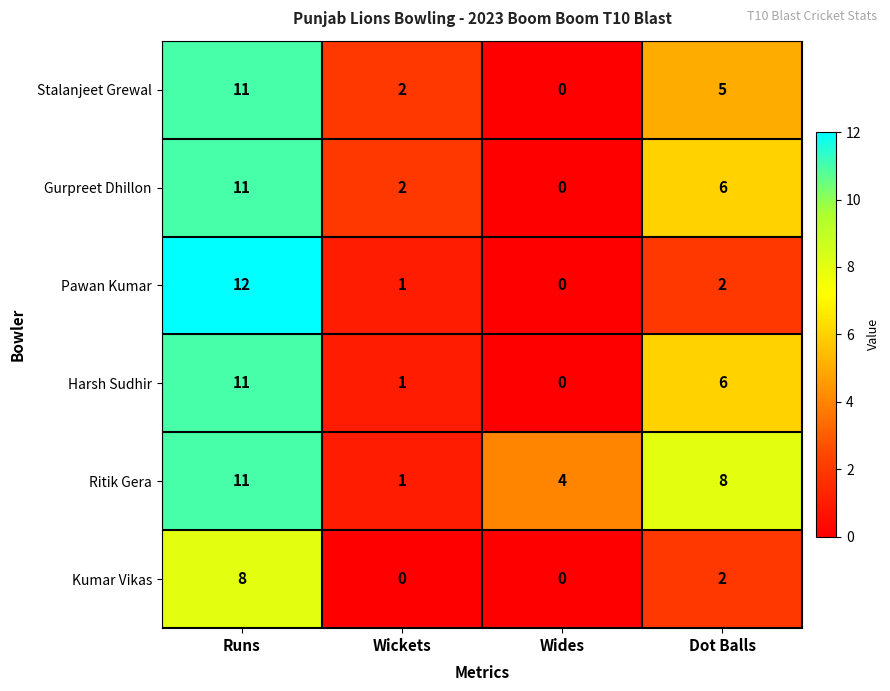

At which label does Kumar Vikas first exceed 2?

Runs